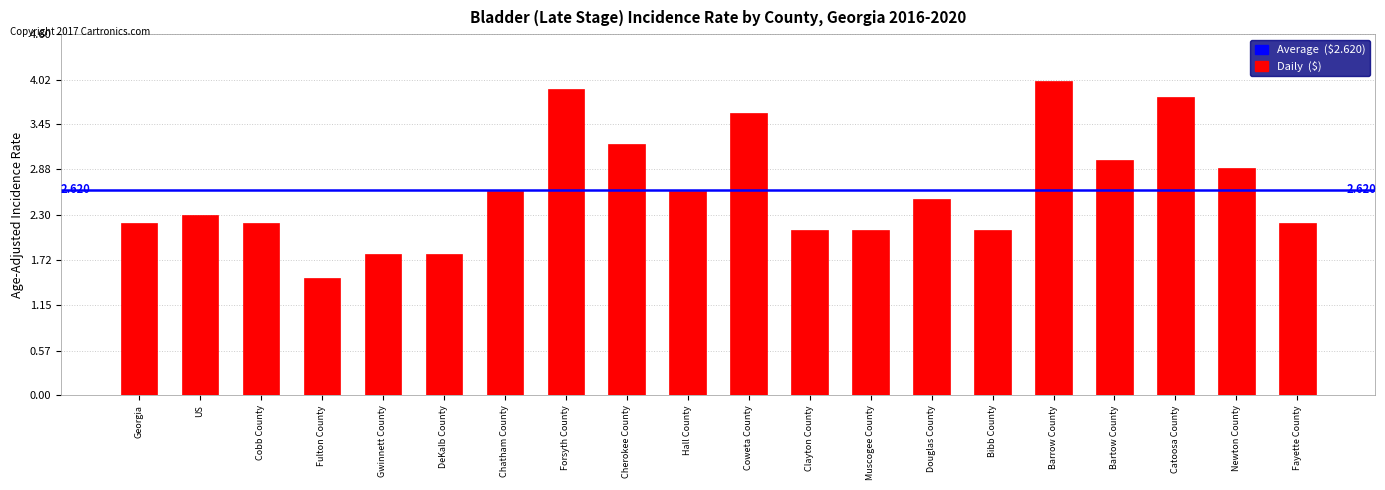

What is the label of the 13th bar from the right?

Forsyth County